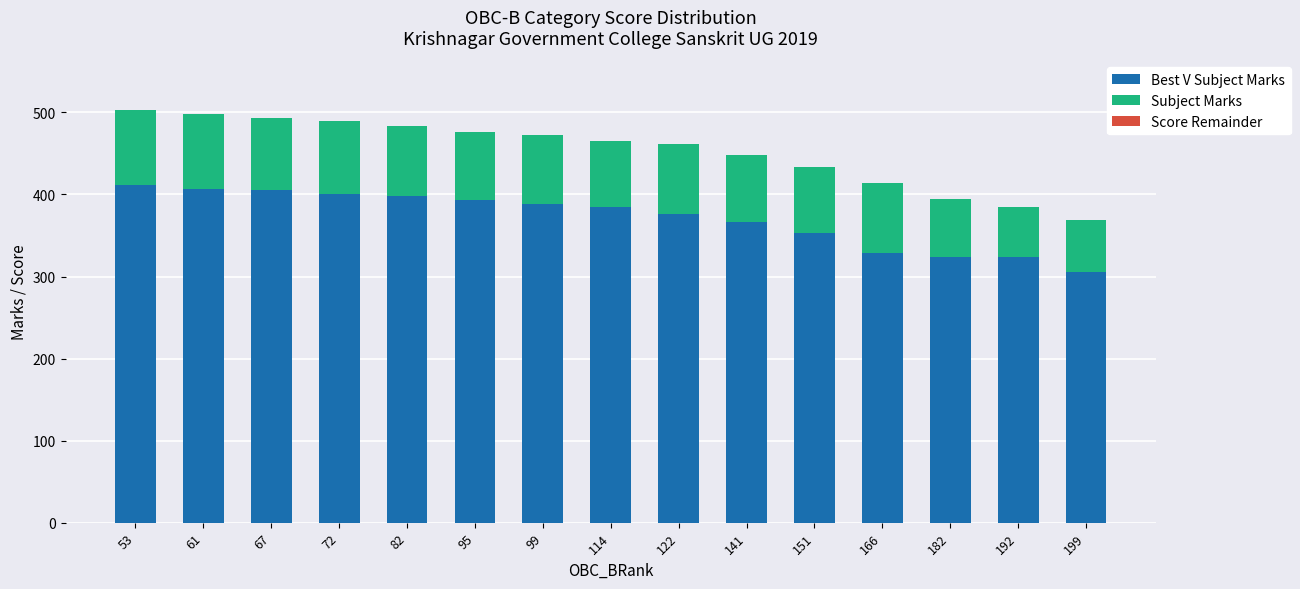

The value of Best V Subject Marks at 141 is 367. True or false?

True